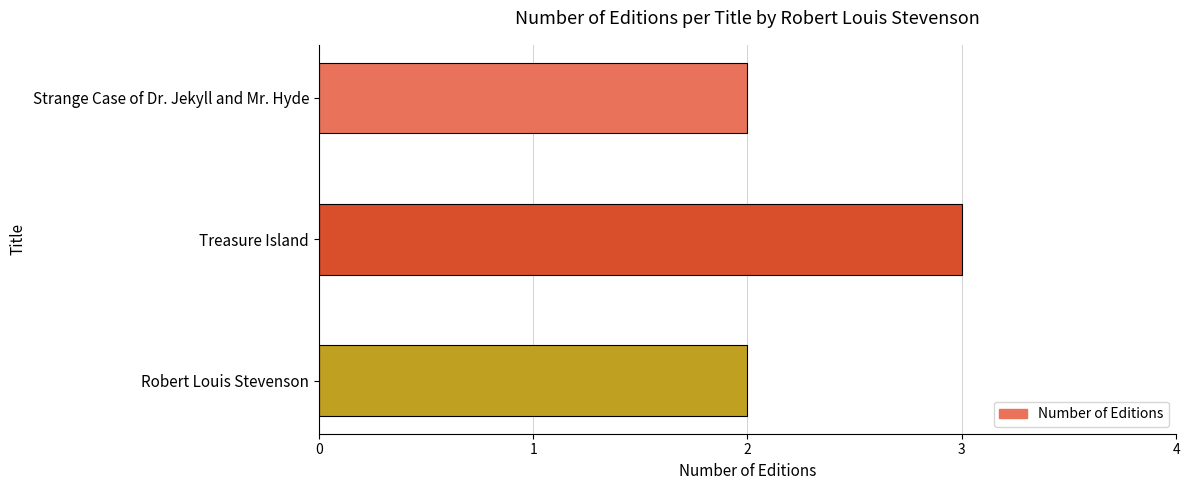

Reading top to bottom, list all the values displayed in this chart.

2	3	2